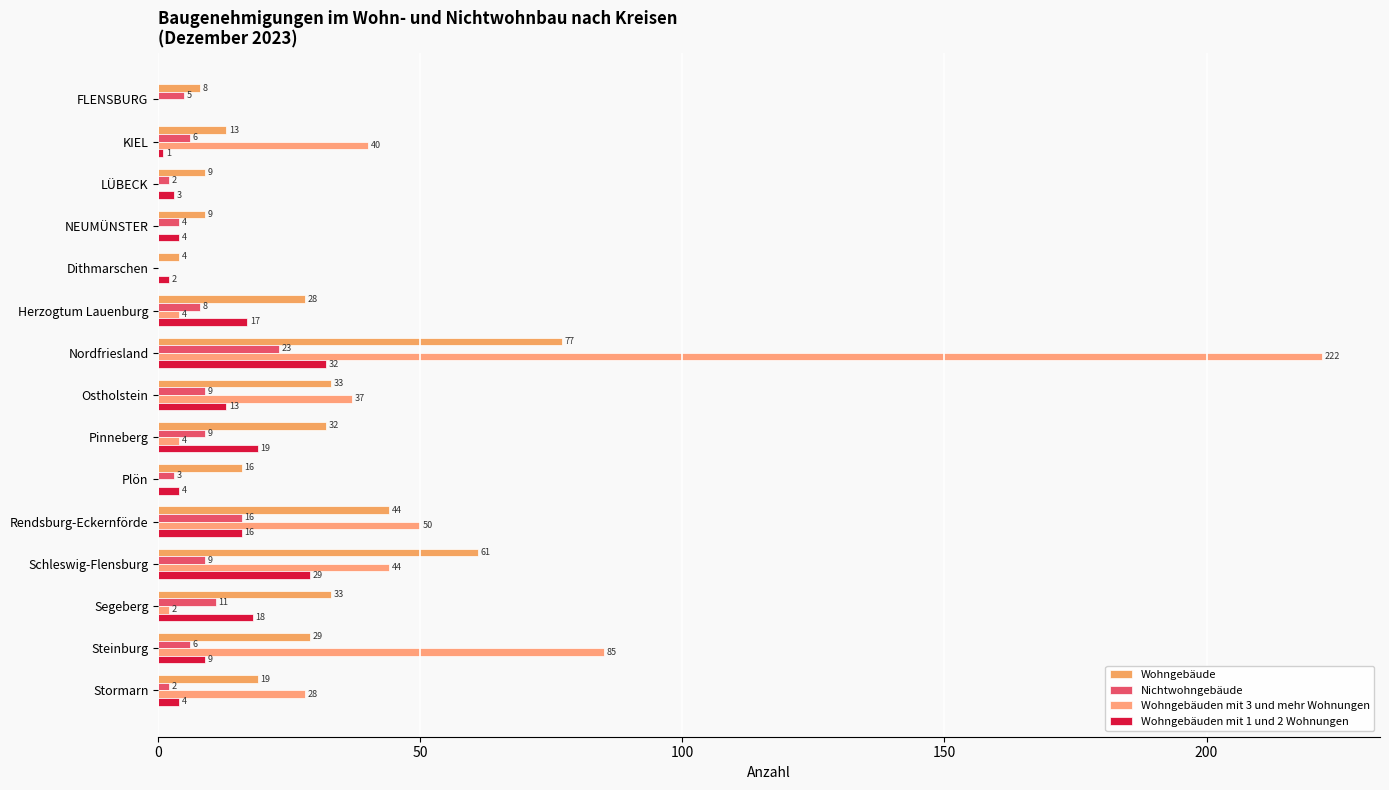

What position from the right is Ostholstein?

8